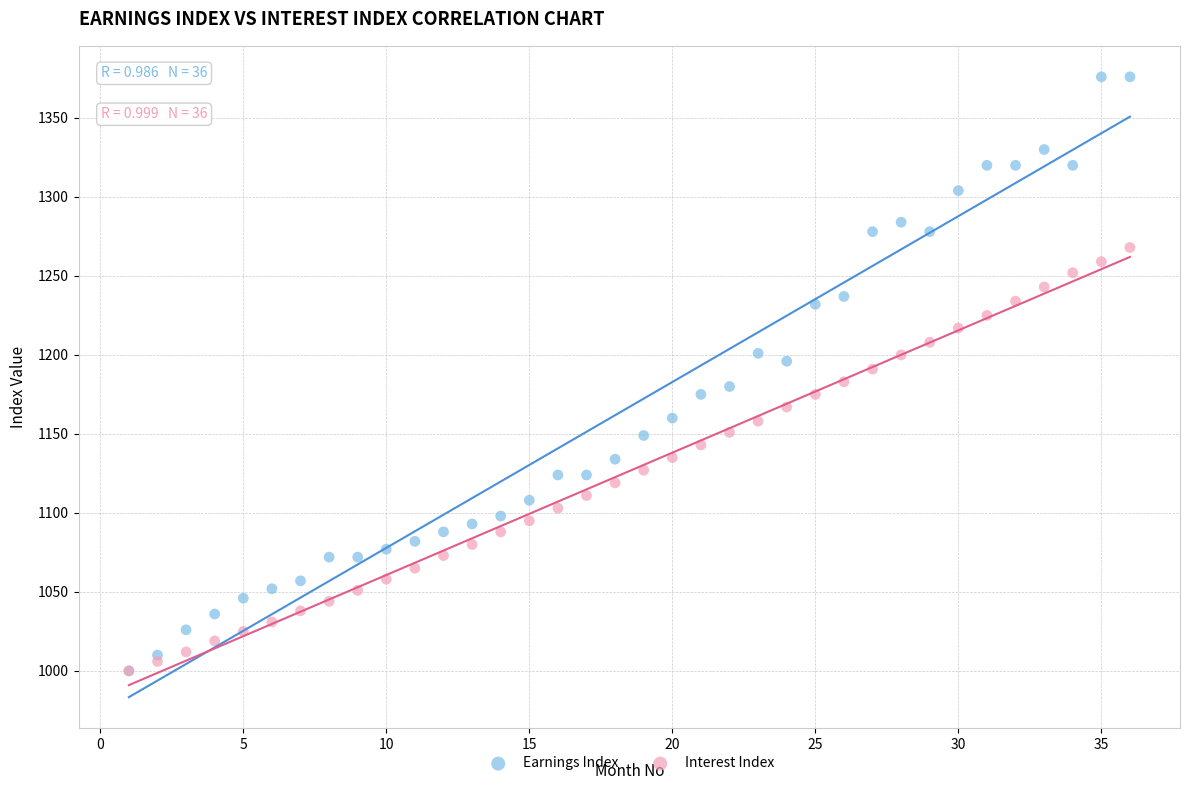

Which series contains the highest Y value?

Earnings Index